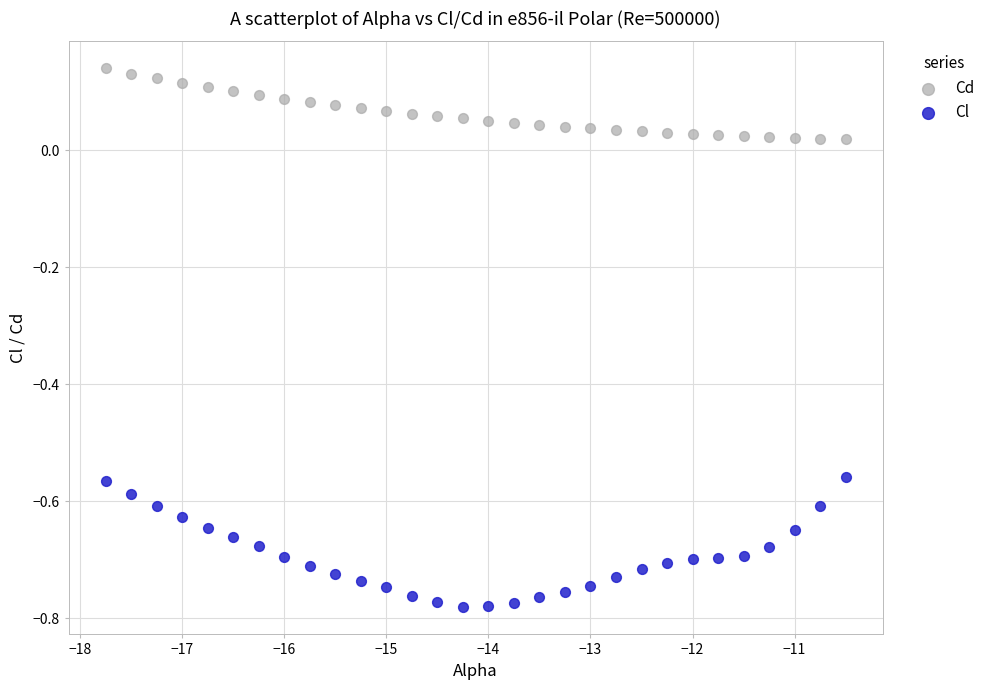

Across all data points, what is the range of X values (max minus min)?

7.2